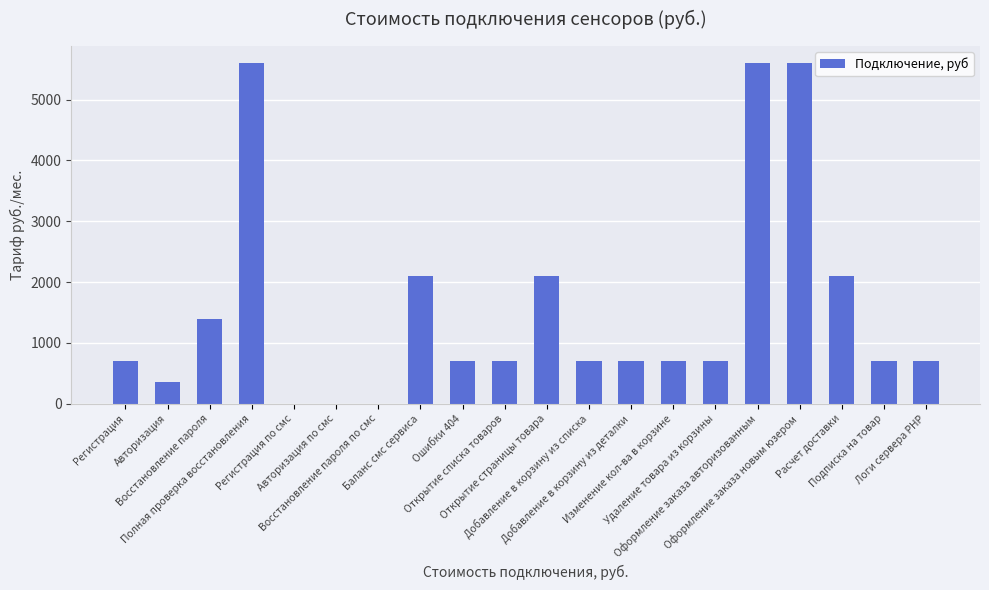

Is it true that the value at Расчет доставки is 2100?

True